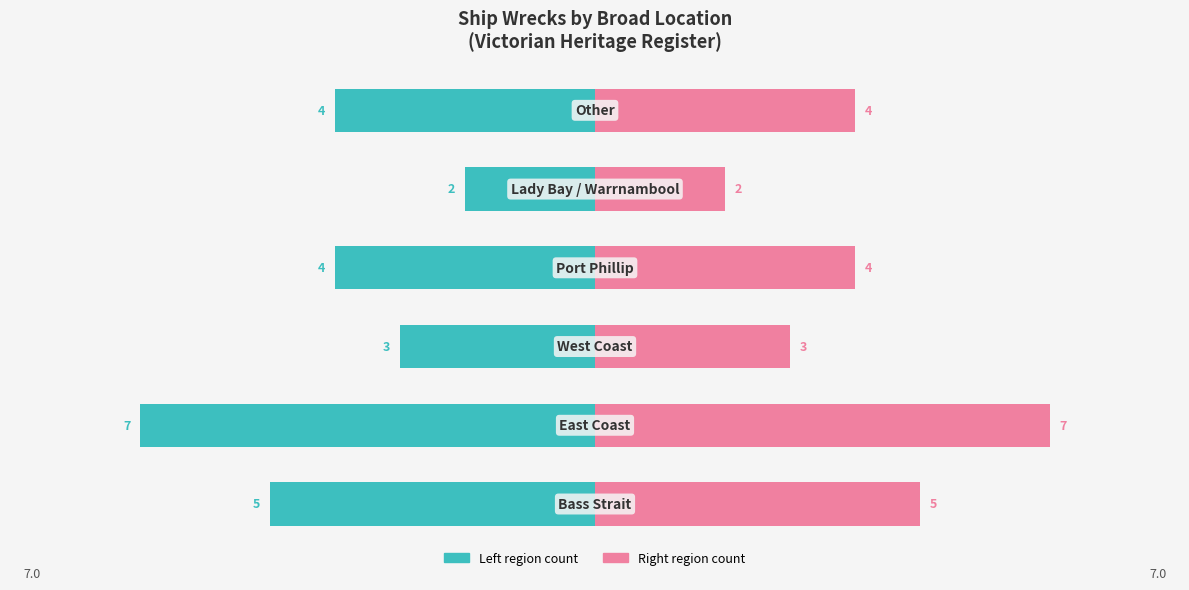

At how many categories does at least one series exceed -1?

6